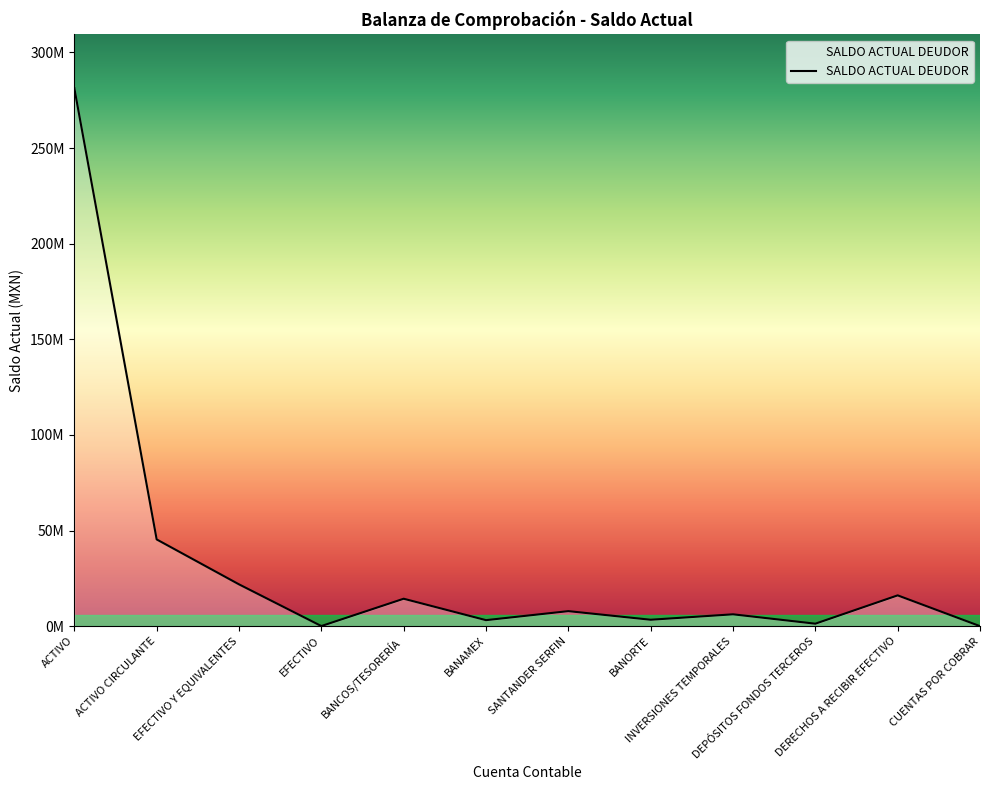

Rank the categories by value from highest to lowest.

ACTIVO, ACTIVO CIRCULANTE, EFECTIVO Y EQUIVALENTES, DERECHOS A RECIBIR EFECTIVO, BANCOS/TESORERÍA, SANTANDER SERFIN, INVERSIONES TEMPORALES, BANORTE, BANAMEX, DEPÓSITOS FONDOS TERCEROS, EFECTIVO, CUENTAS POR COBRAR